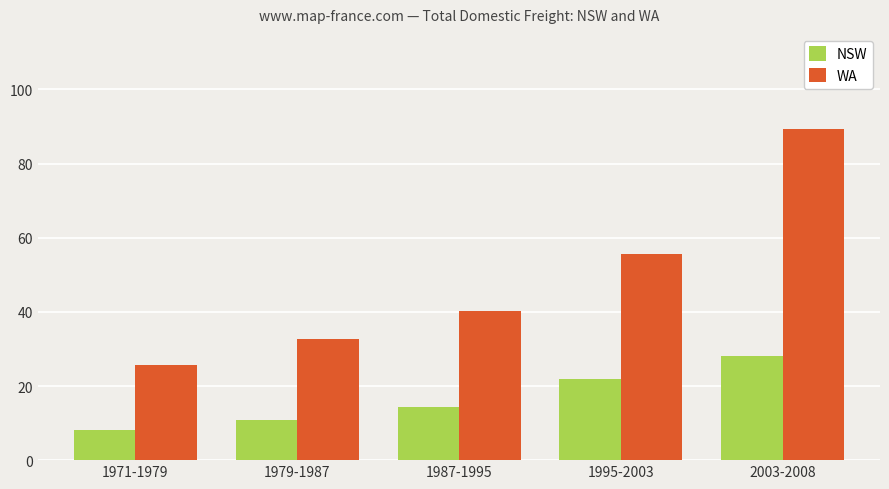

At which label does WA first exceed 40?

1987-1995